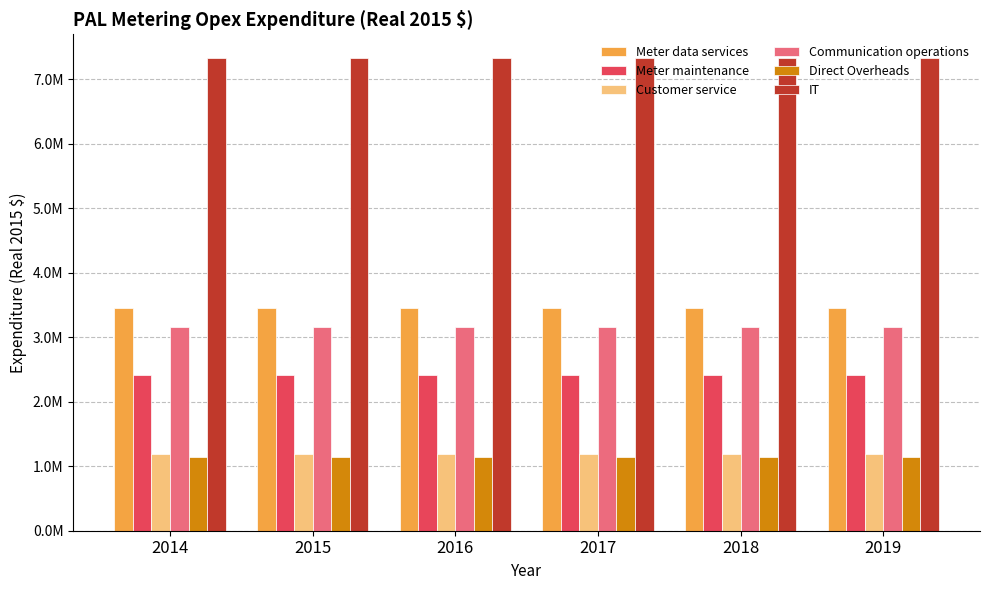

What are all the series names shown in the legend?

Meter data services, Meter maintenance, Customer service, Communication operations, Direct Overheads, IT